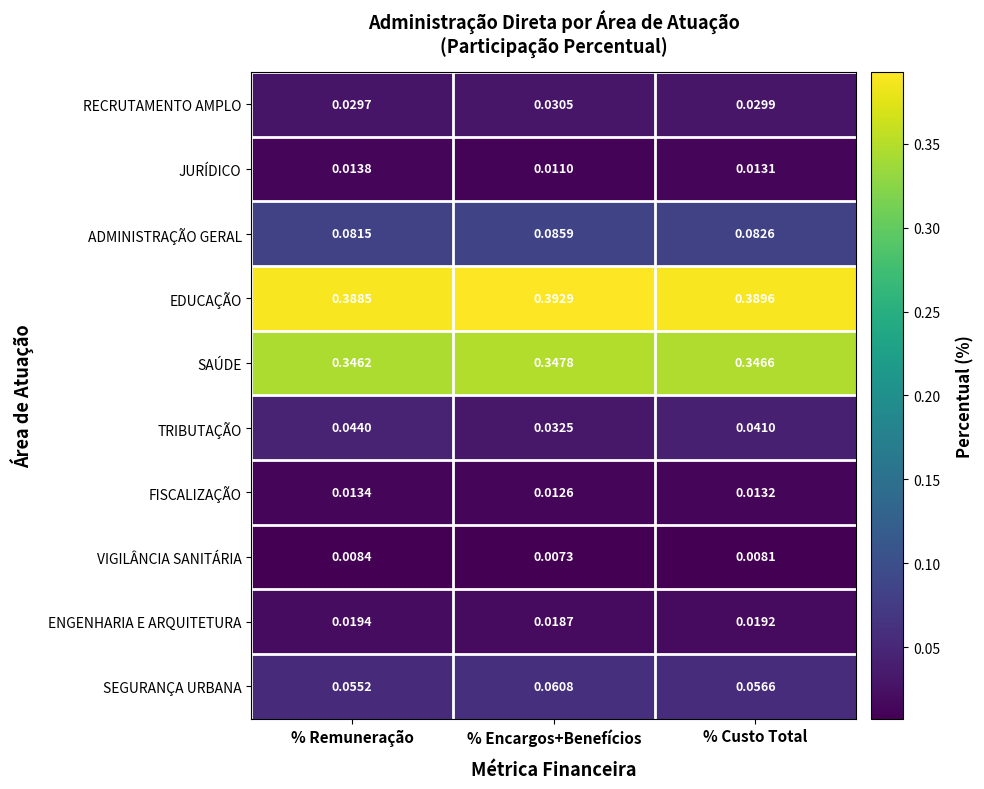

What is the total value across all series at % Encargos+Benefícios?

1.0